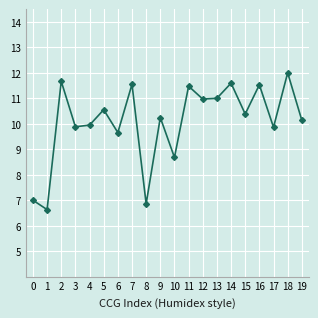

Is it true that the value at 17 is 9.9?

True